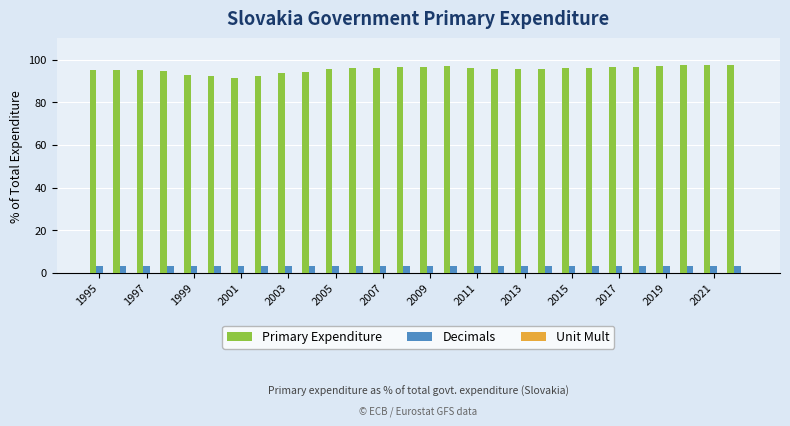

What is the greatest value displayed?

97.6